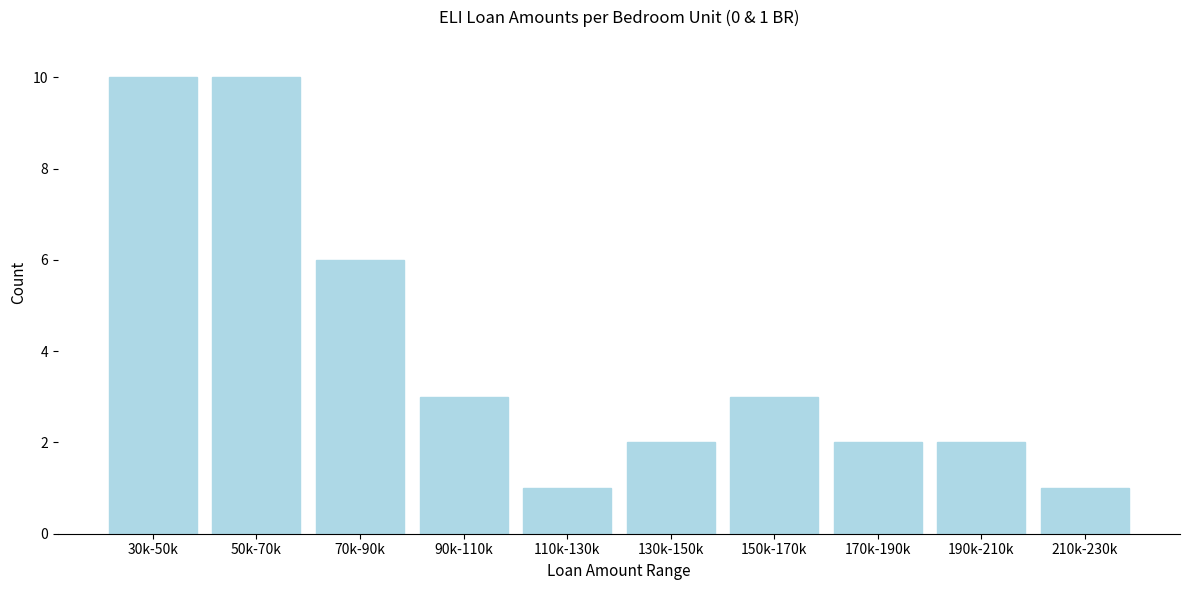

Reading left to right, list all the values displayed in this chart.

10	10	6	3	1	2	3	2	2	1